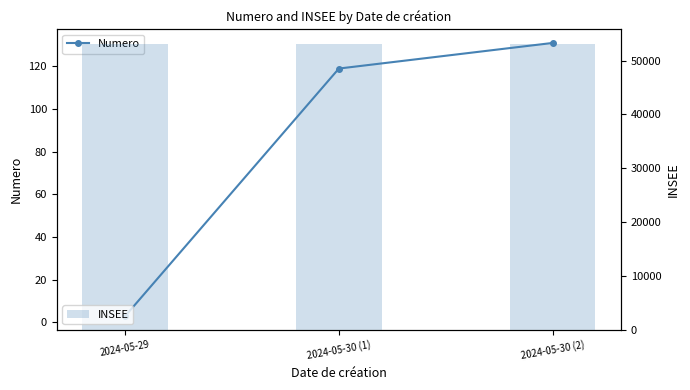

At how many categories does at least one series exceed 39314?

3